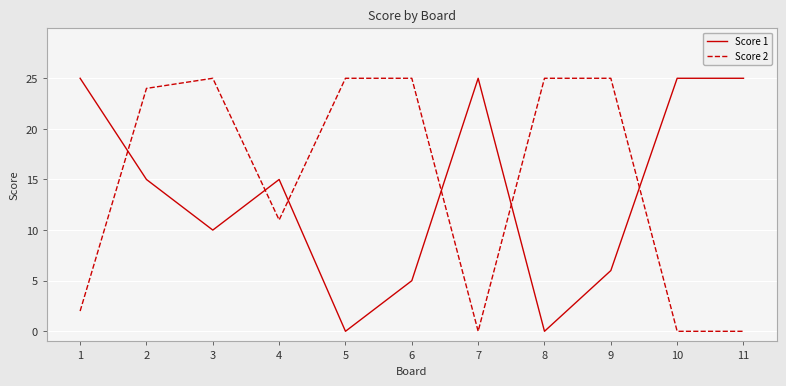

What is the greatest value displayed?

25